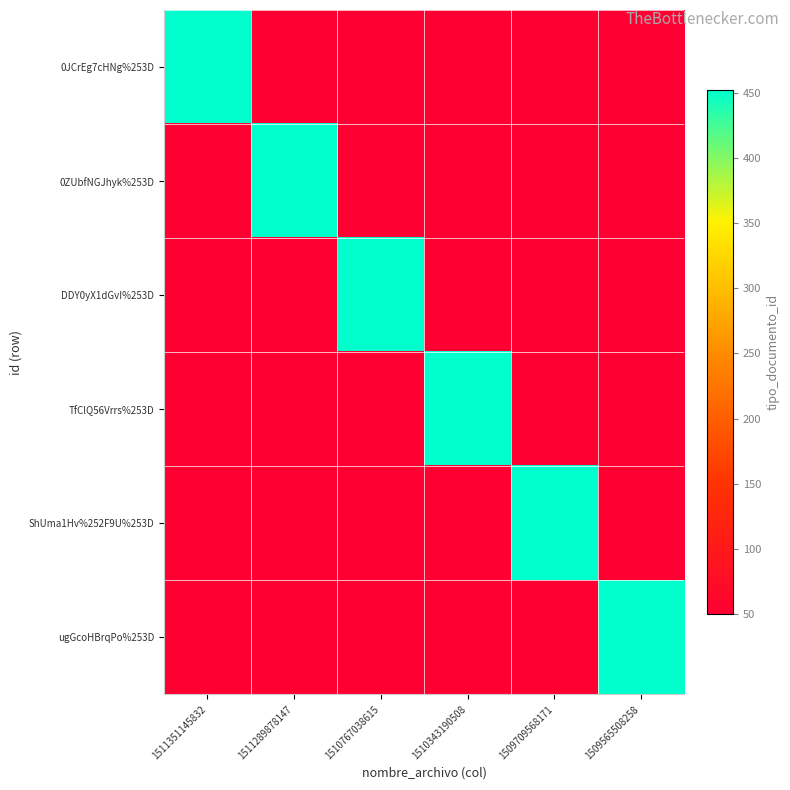

What is the difference between the highest and lowest values at 1510343190508?

402